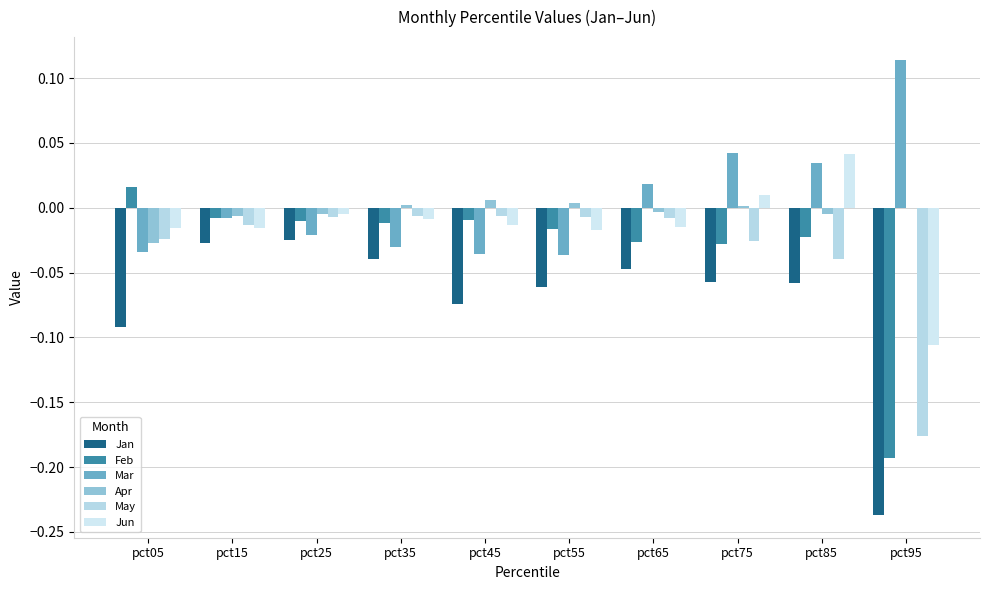

Which category has the lowest value in the Jun series?

pct95